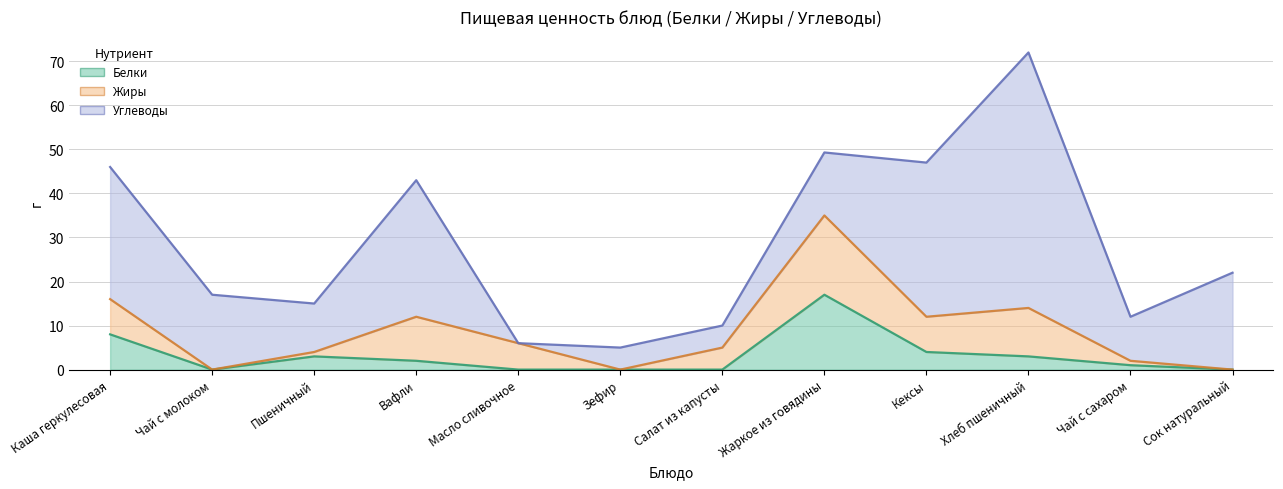

What is the spread (max minus min) of values at Сок натуральный?

22.0